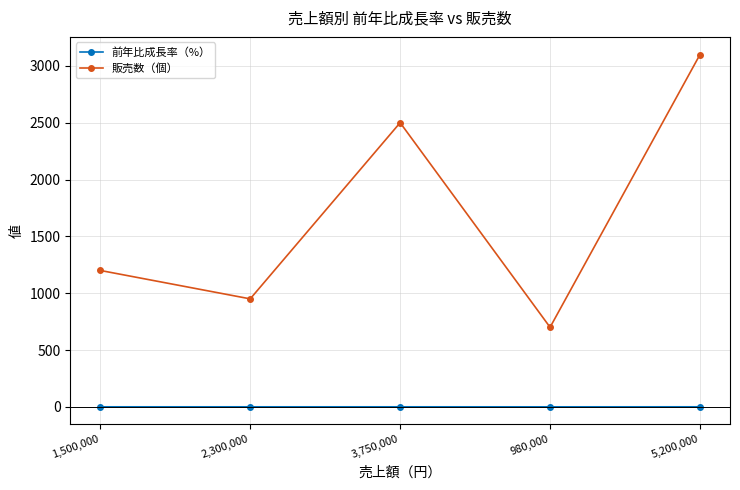

The value of 販売数（個） at 2,300,000 is 950.0. True or false?

True